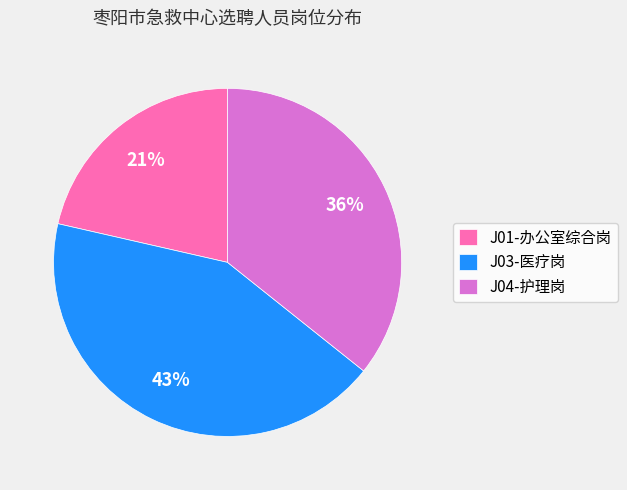

Count the number of slices in the pie.

3